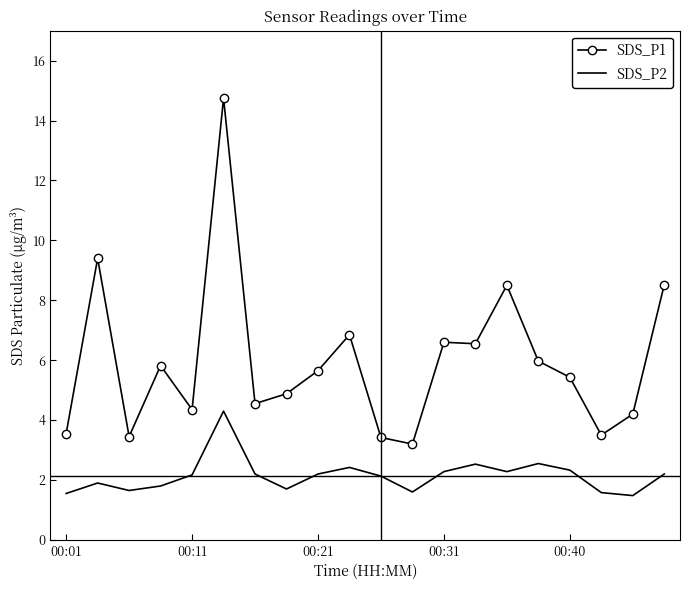

List the series in order of their peak value, lowest first.

SDS_P2, SDS_P1